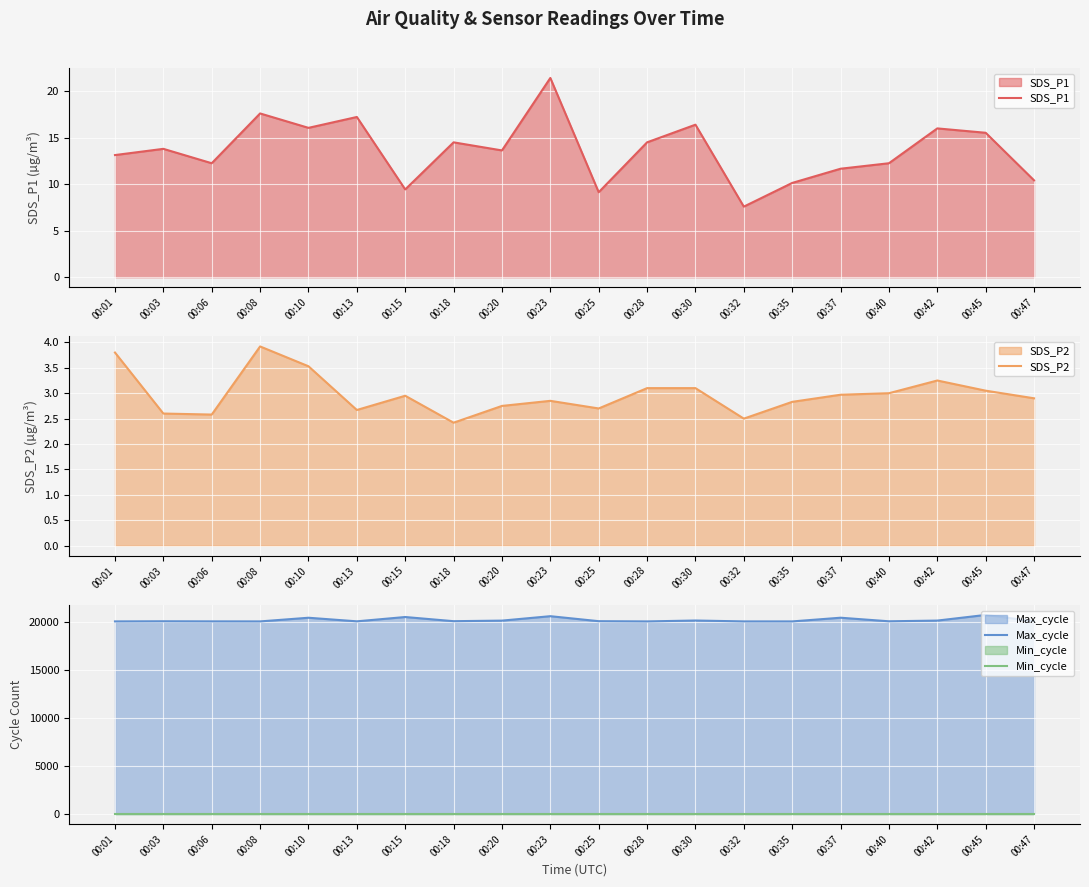

The value of SDS_P2 at 00:20 is 1.0. True or false?

False